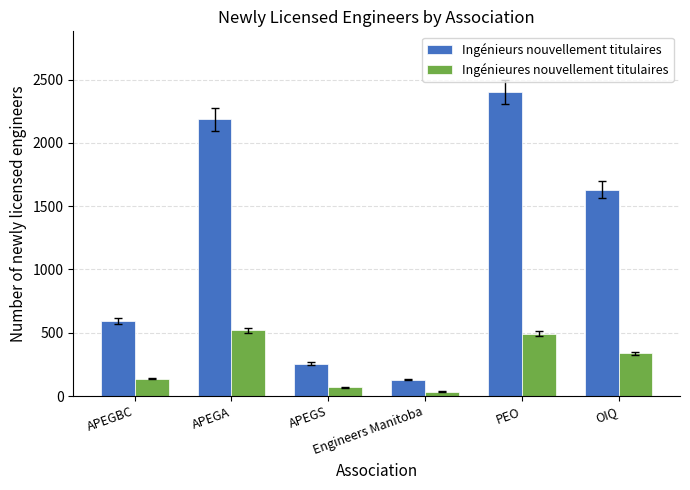

True or false: Ingénieurs nouvellement titulaires has a value of 255 at APEGS.

True